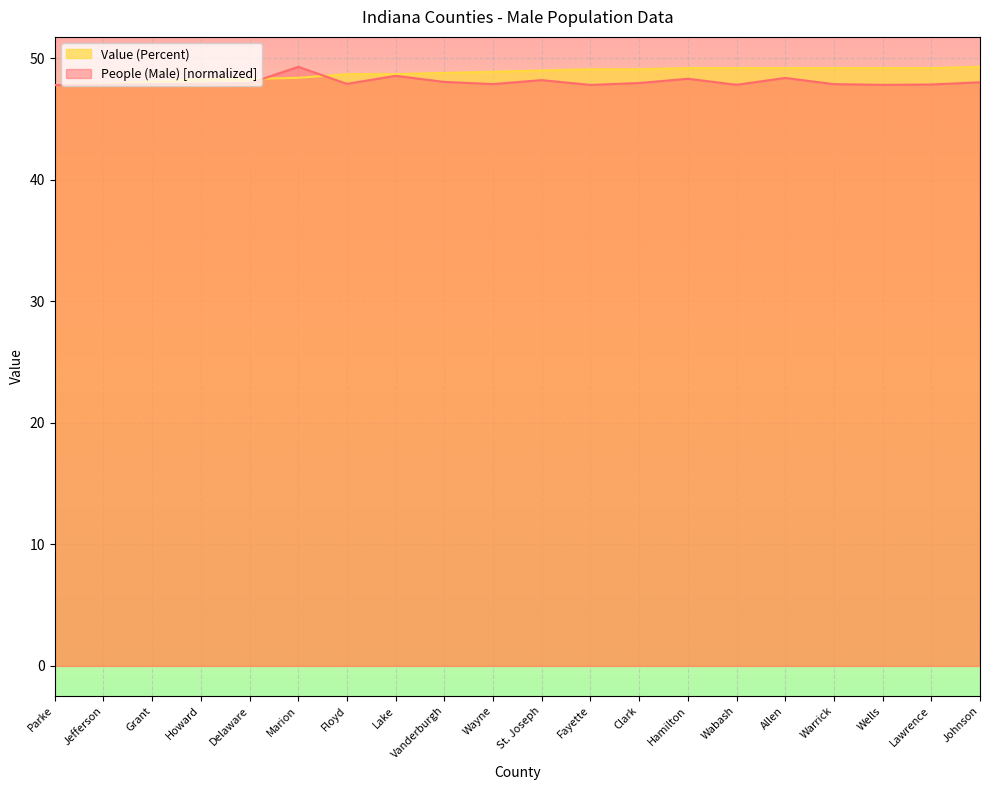

Rank the series by their maximum value, from lowest to highest.

People (Male), Value (Percent)